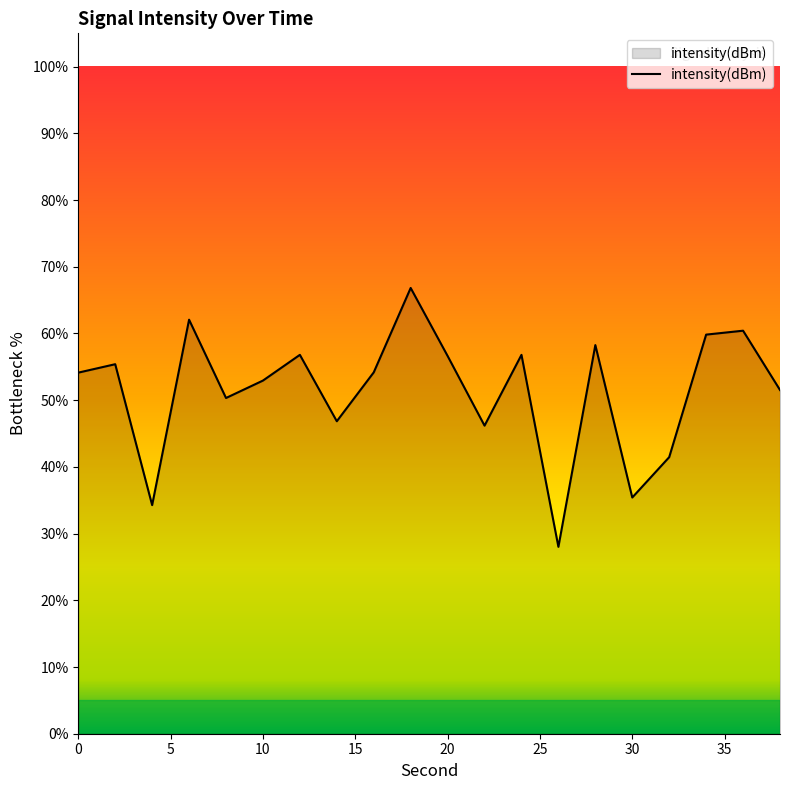

Does the chart display data point markers on the line(s)?

No